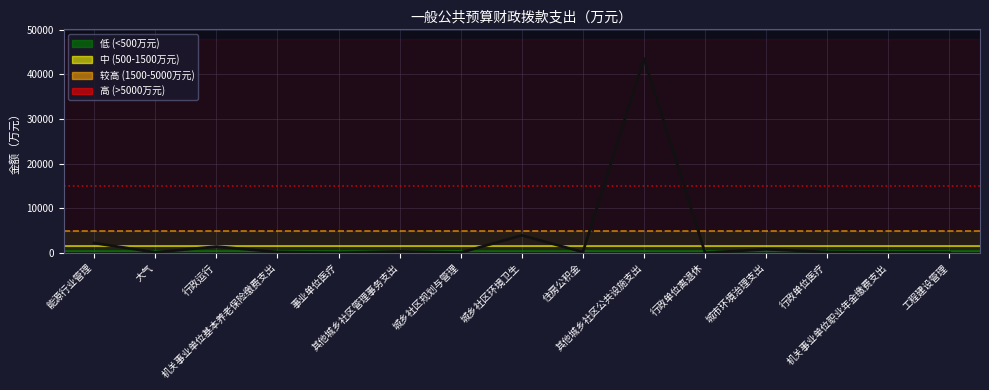

Is this an area chart (filled region under the line)?

No